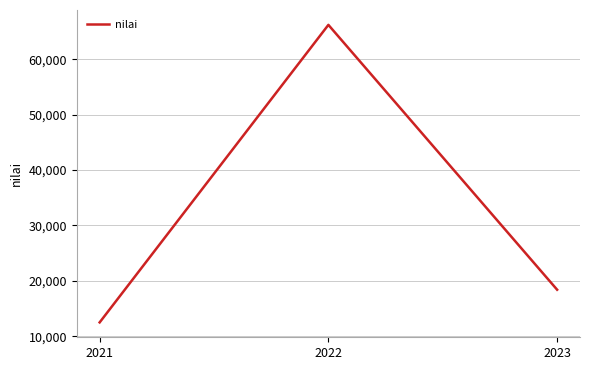

What is the change in value from 2021 to 2022?

+53700